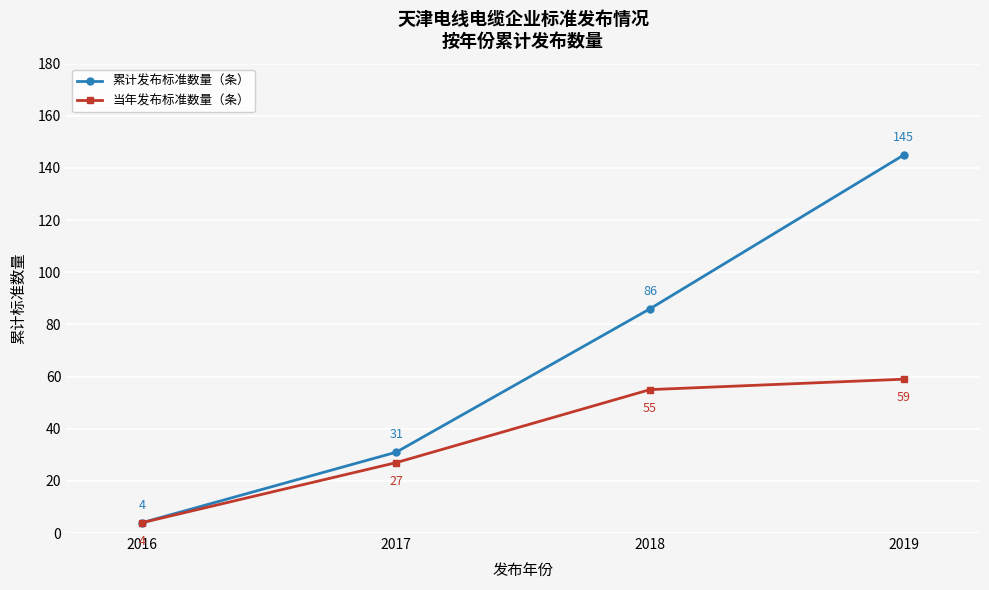

How many data points in 累计发布标准数量（条） are less than 86?

2